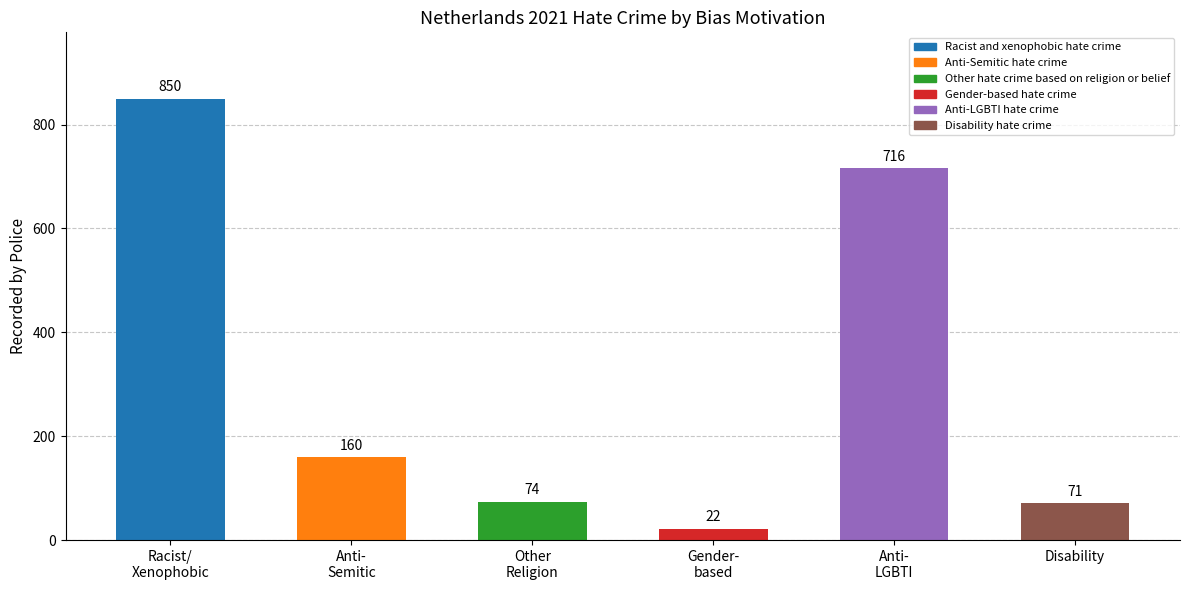

Reading left to right, list all the values displayed in this chart.

Racist/
Xenophobic=850	Anti-
Semitic=160	Other
Religion=74	Gender-
based=22	Anti-
LGBTI=716	Disability=71